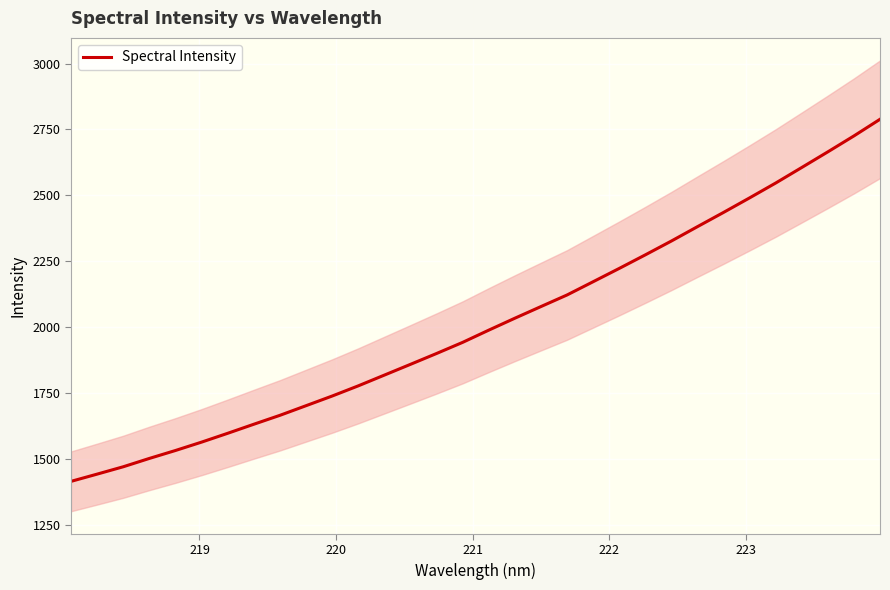

How many lines are shown in the chart?

1